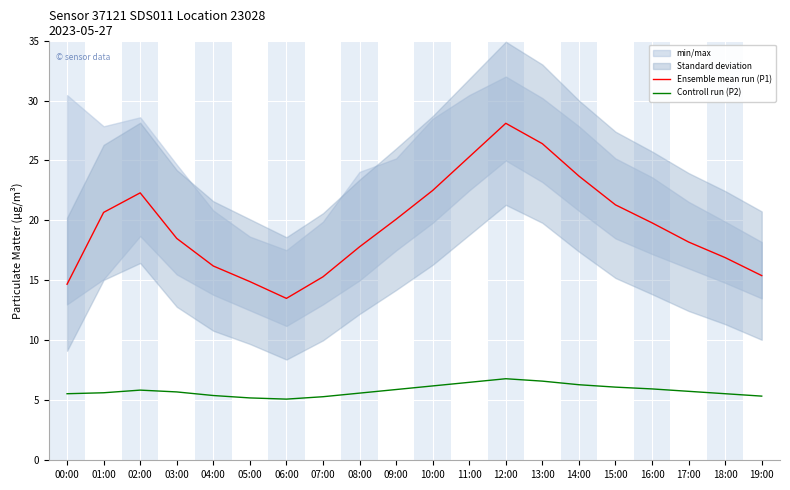

What is the value of the Ensemble mean run (P1) point at the 8th from the left?

15.3